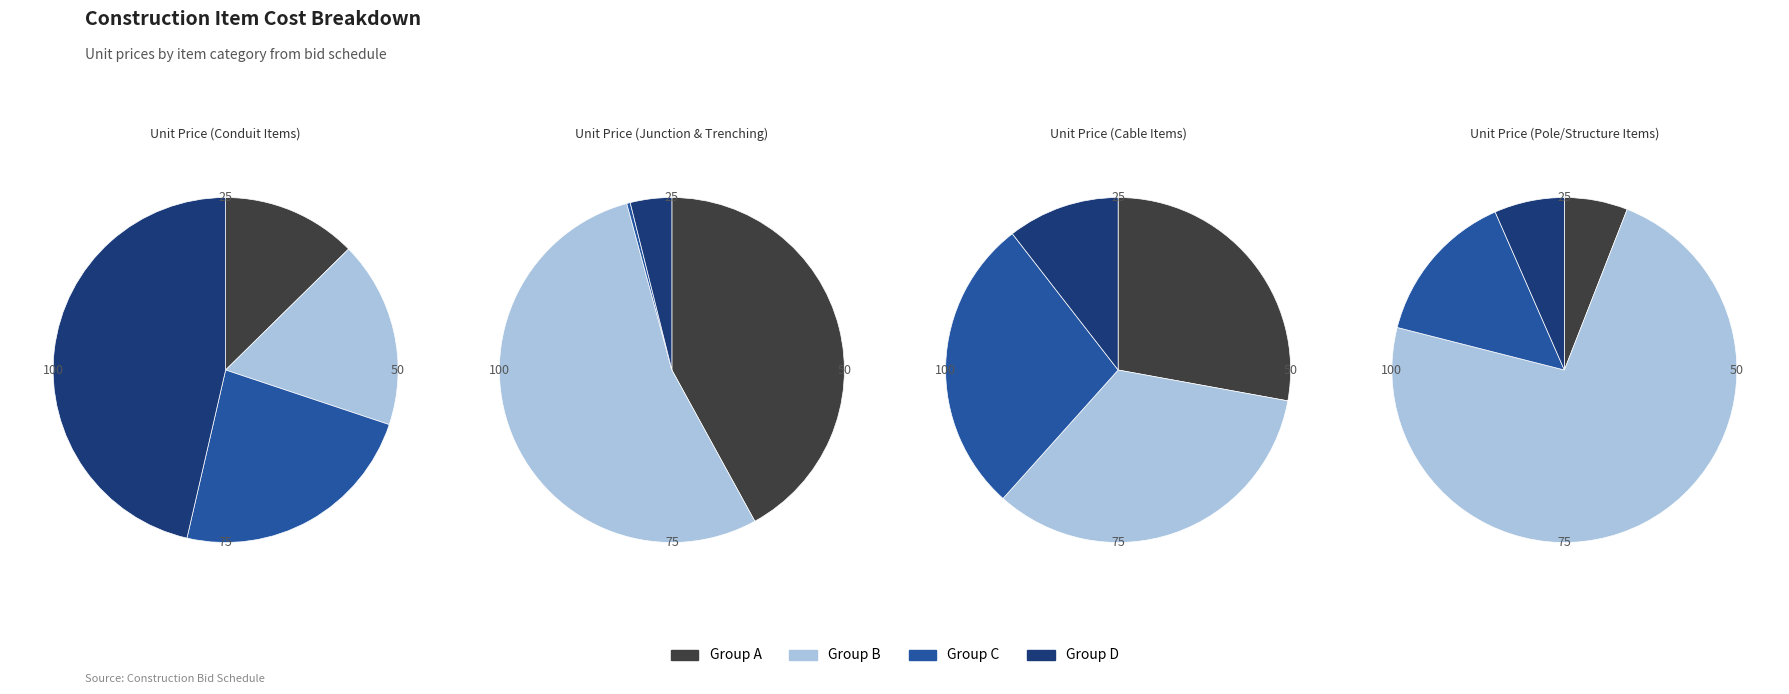

Is it true that 4 is 13% of the pie?

False